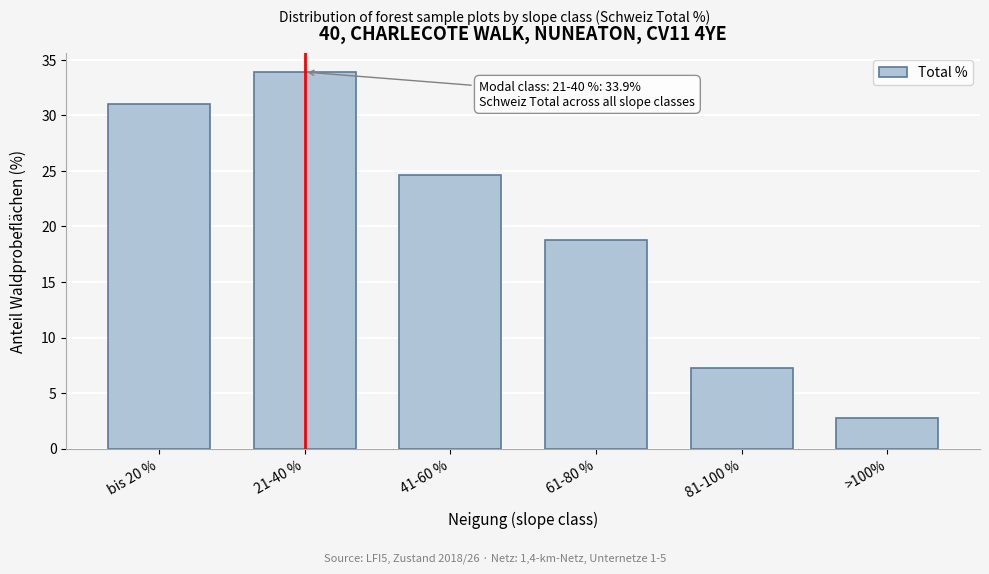

Reading left to right, list all the values displayed in this chart.

bis 20 %=31.0	21-40 %=33.9	41-60 %=24.6	61-80 %=18.8	81-100 %=7.3	>100%=2.8